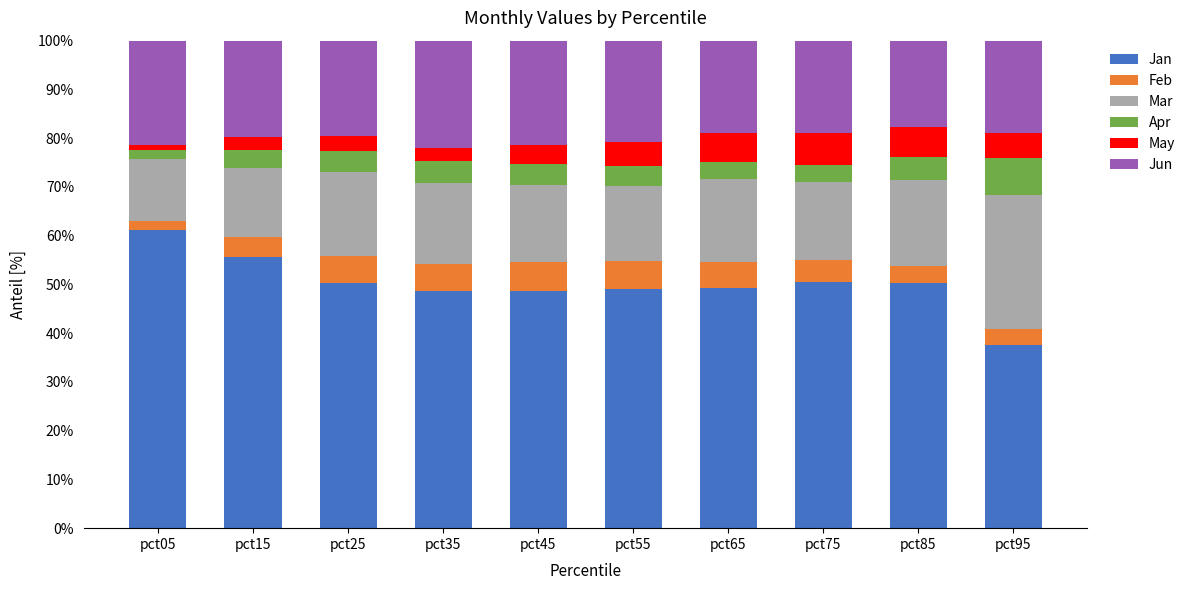

What is the sum of all Jan values?

501.2